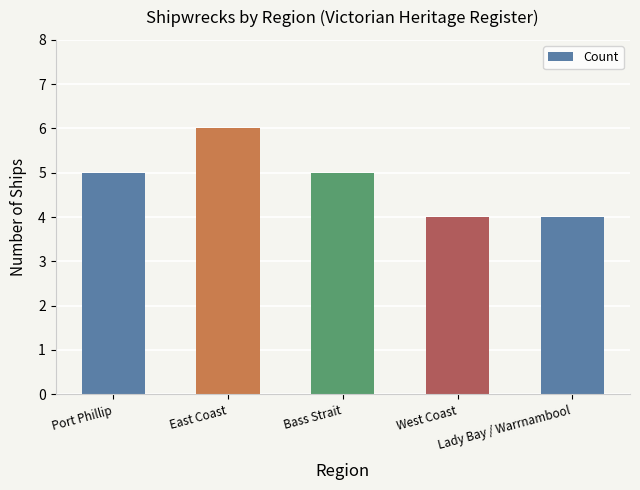

What is the value of the 3rd bar from the left?

5